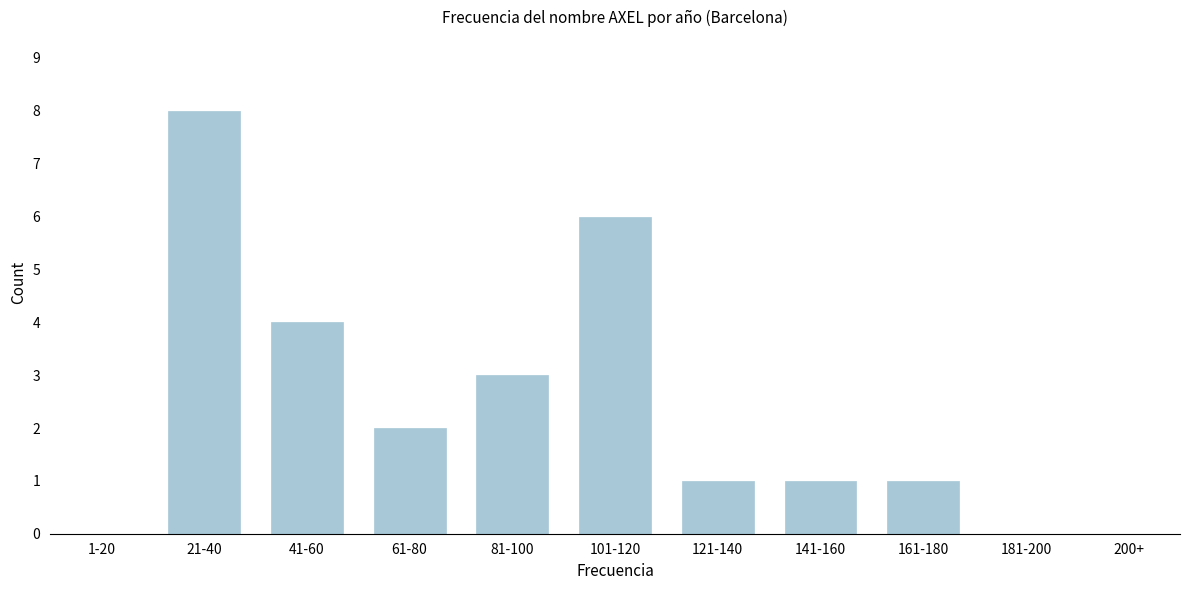

Reading right to left, list all the values displayed in this chart.

200+=0	181-200=0	161-180=1	141-160=1	121-140=1	101-120=6	81-100=3	61-80=2	41-60=4	21-40=8	1-20=0